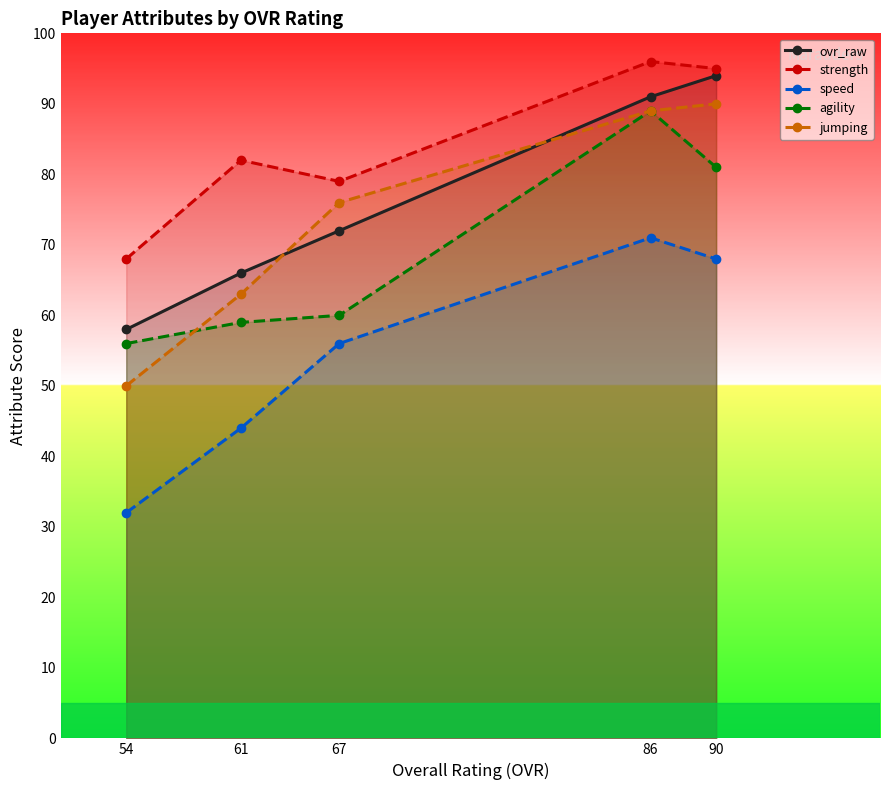

The value of speed at 67 is 80. True or false?

False